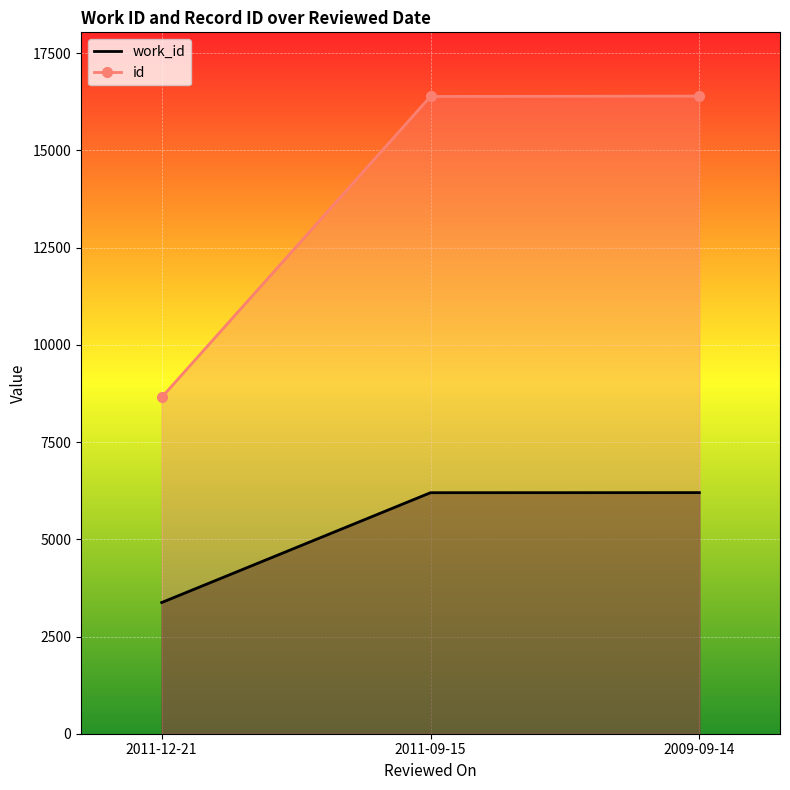

What is the label of the 1st point from the left?

2011-12-21